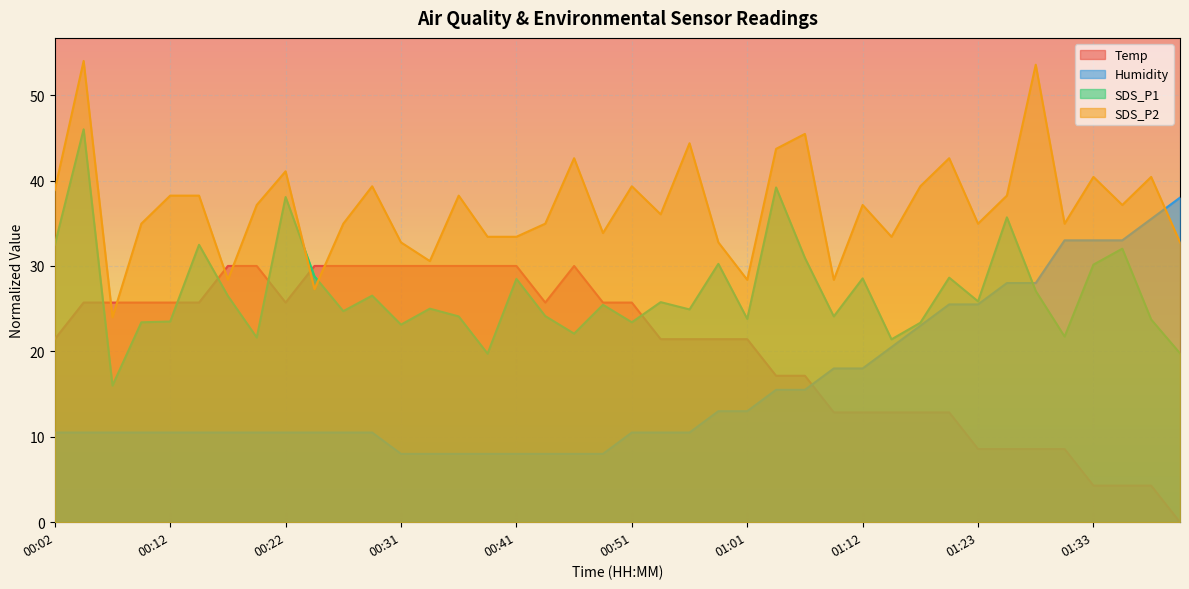

What is the total value across all series at 00:39?

91.2